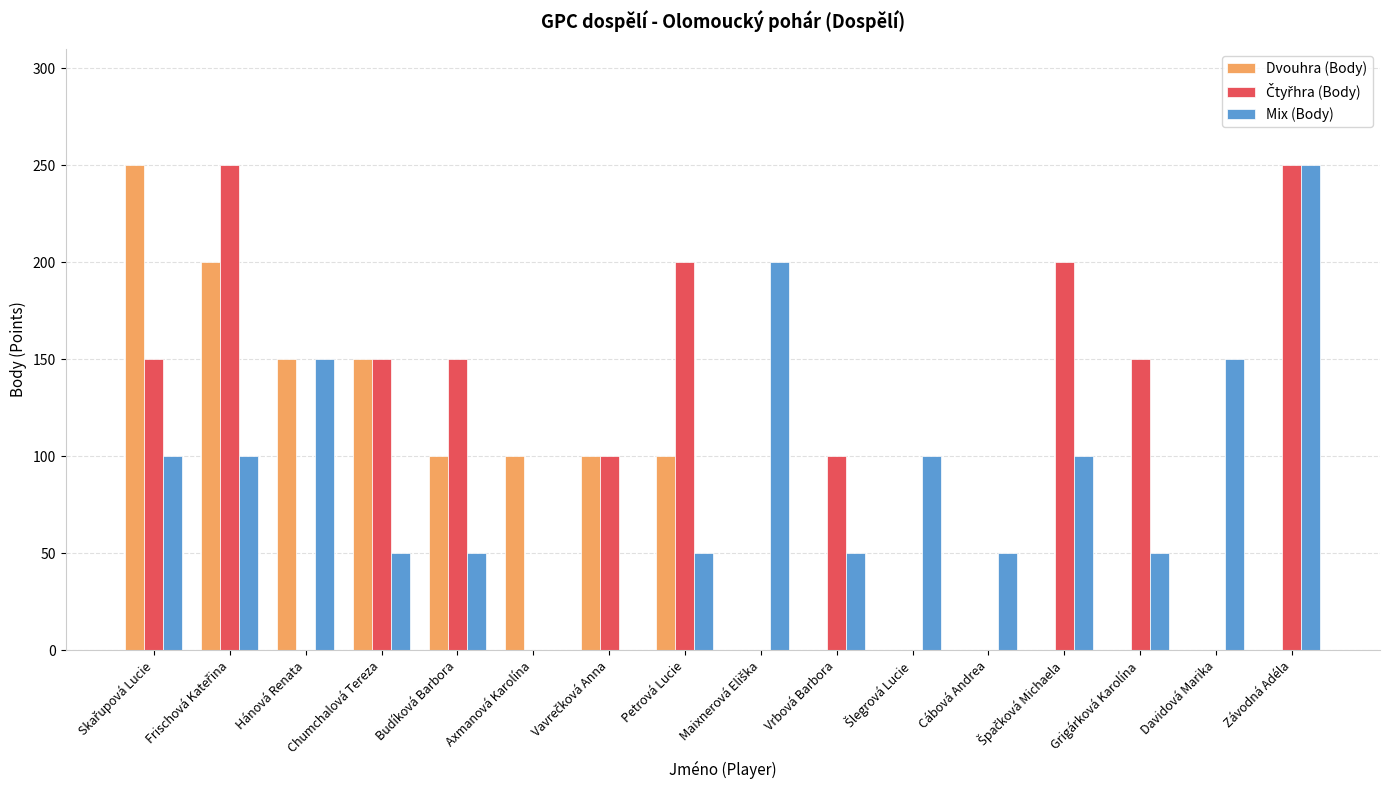

What is the maximum value for Mix (Body)?

250